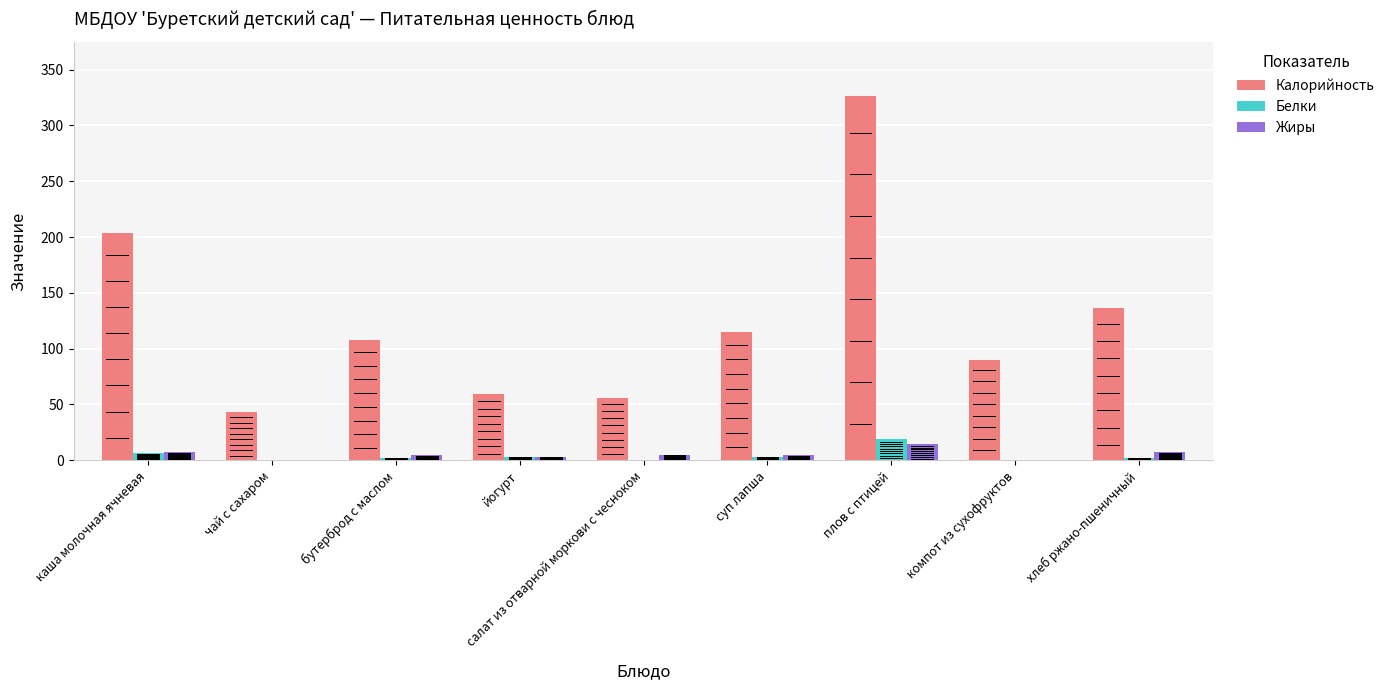

Which series has the largest range (max minus min)?

Калорийность